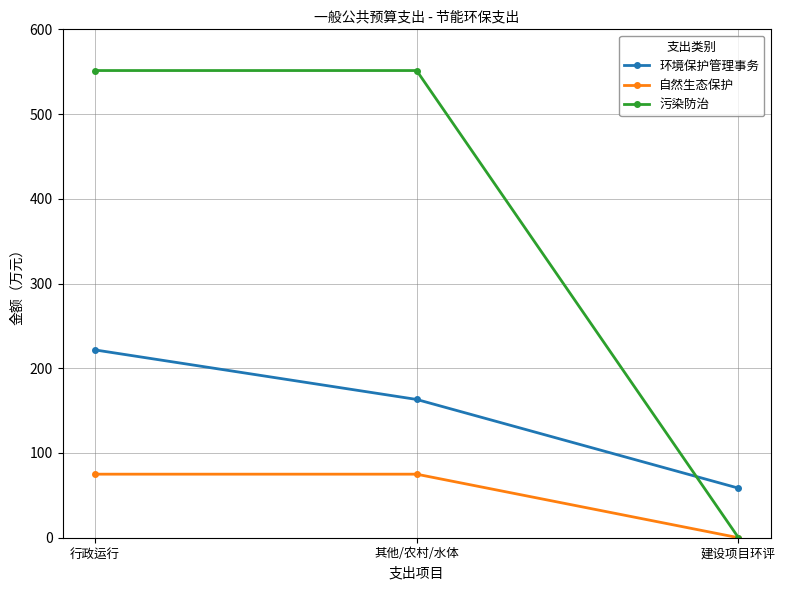

Rank the series by their maximum value, from highest to lowest.

污染防治, 环境保护管理事务, 自然生态保护